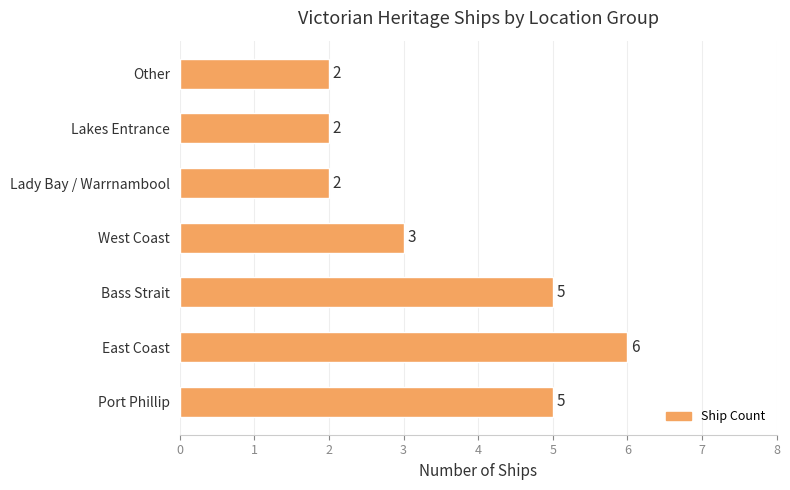

What is the ratio of the value at West Coast to the value at East Coast?

0.5